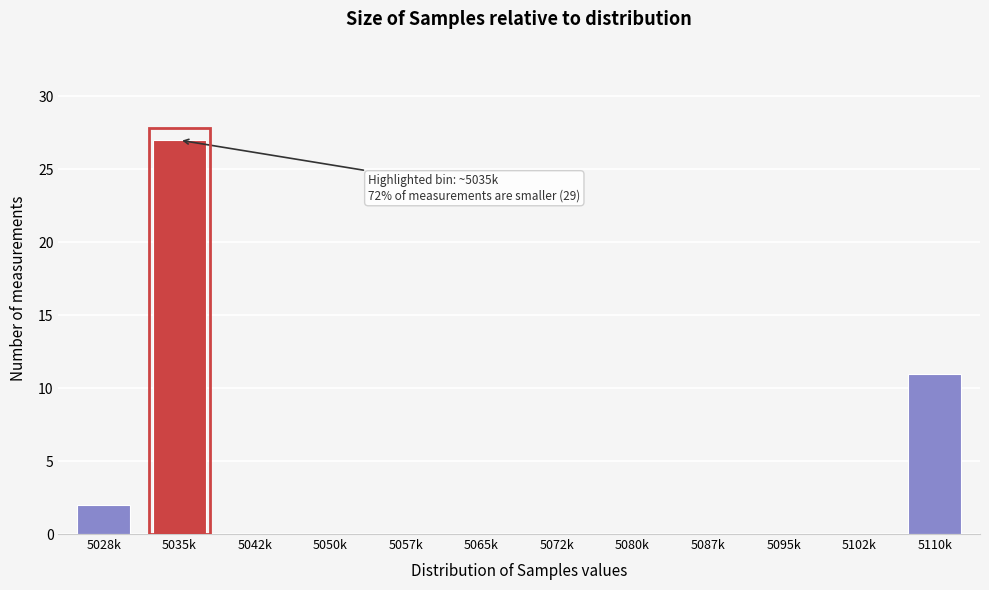

Reading left to right, list all the values displayed in this chart.

5028k=2	5035k=27	5042k=0	5050k=0	5057k=0	5065k=0	5072k=0	5080k=0	5087k=0	5095k=0	5102k=0	5110k=11